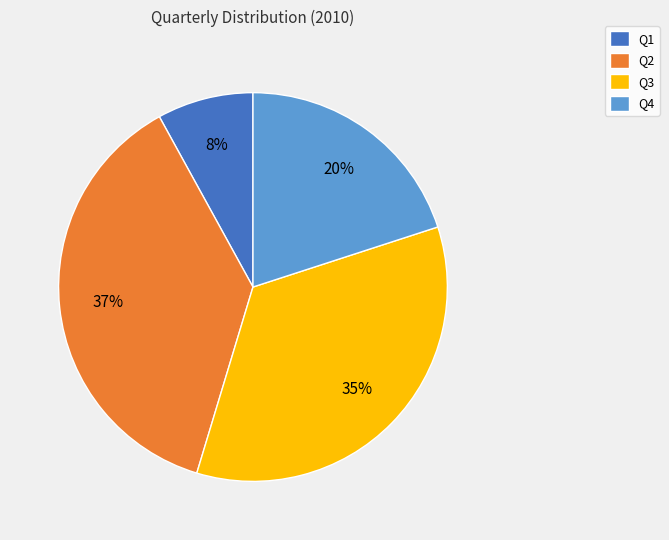

What is the smallest slice in the pie chart?

Q1